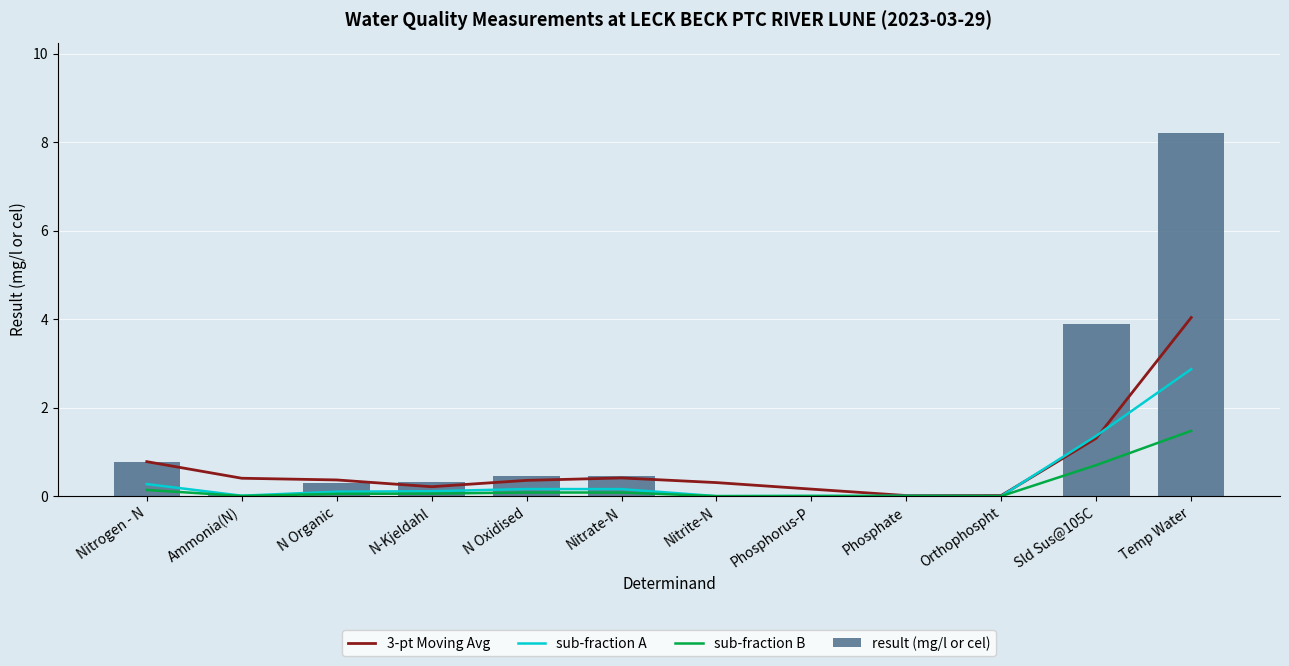

At which label is 3-pt Moving Avg closest to 2?

Sld Sus@105C